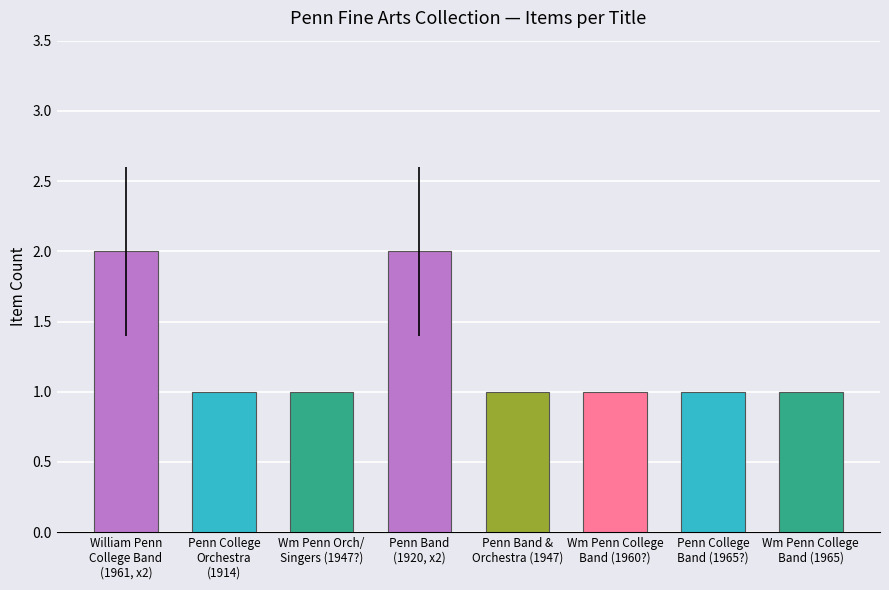

What is the maximum value shown in the chart?

2